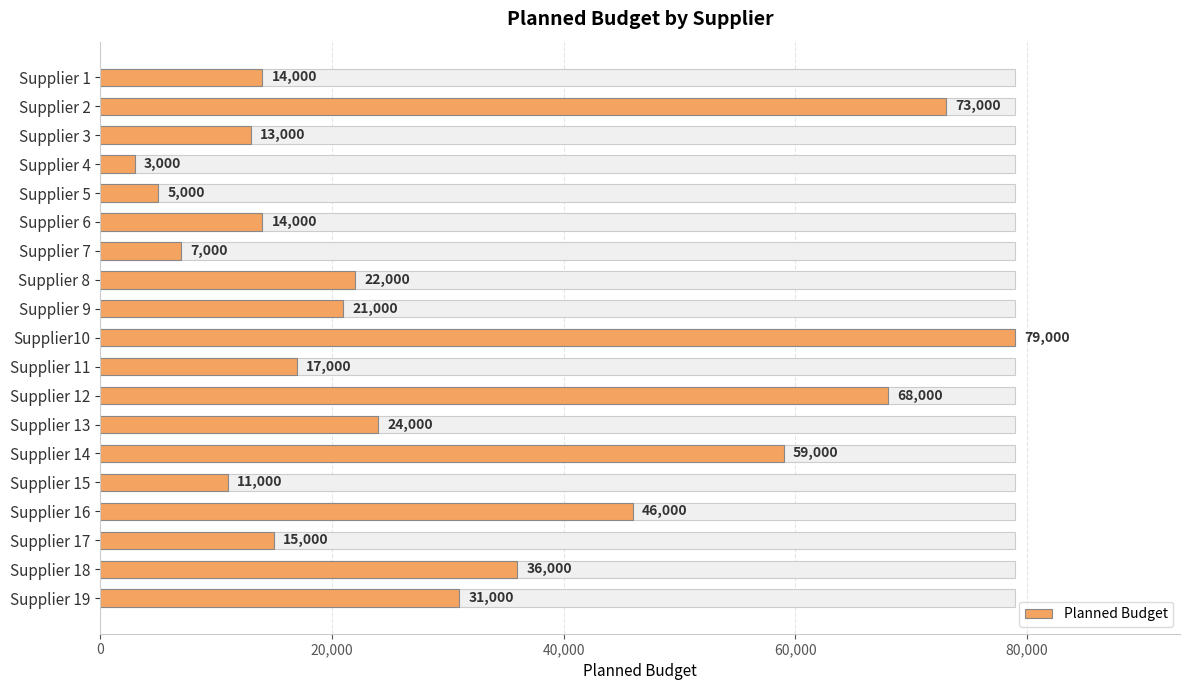

The value at Supplier 13 is 24000. True or false?

True